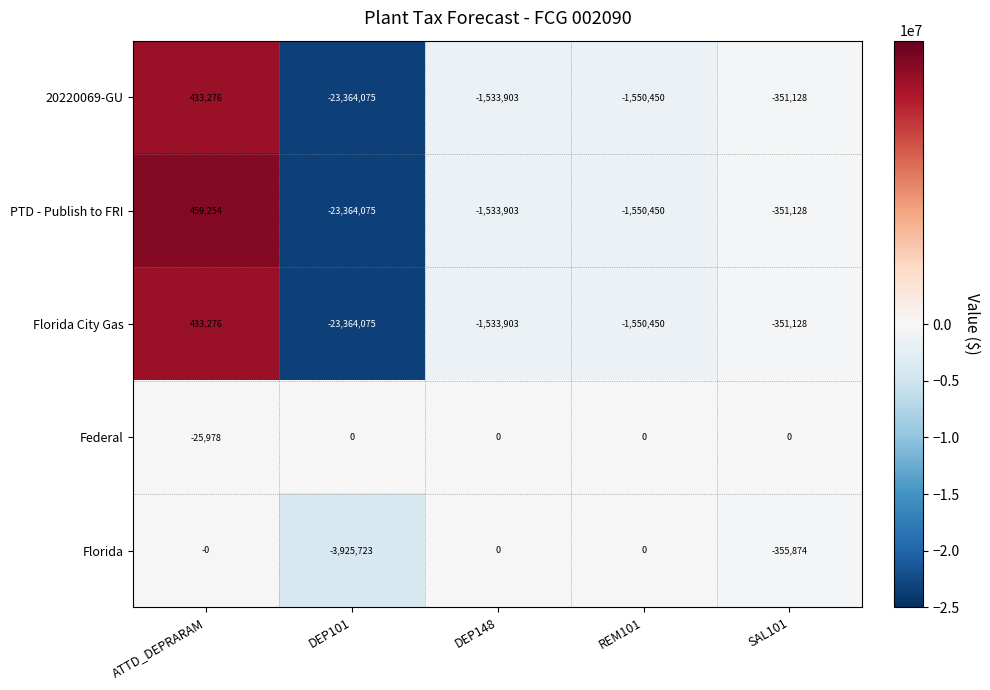

At which label does 20220069-GU first exceed -1533903?

ATTD_DEPRARAM